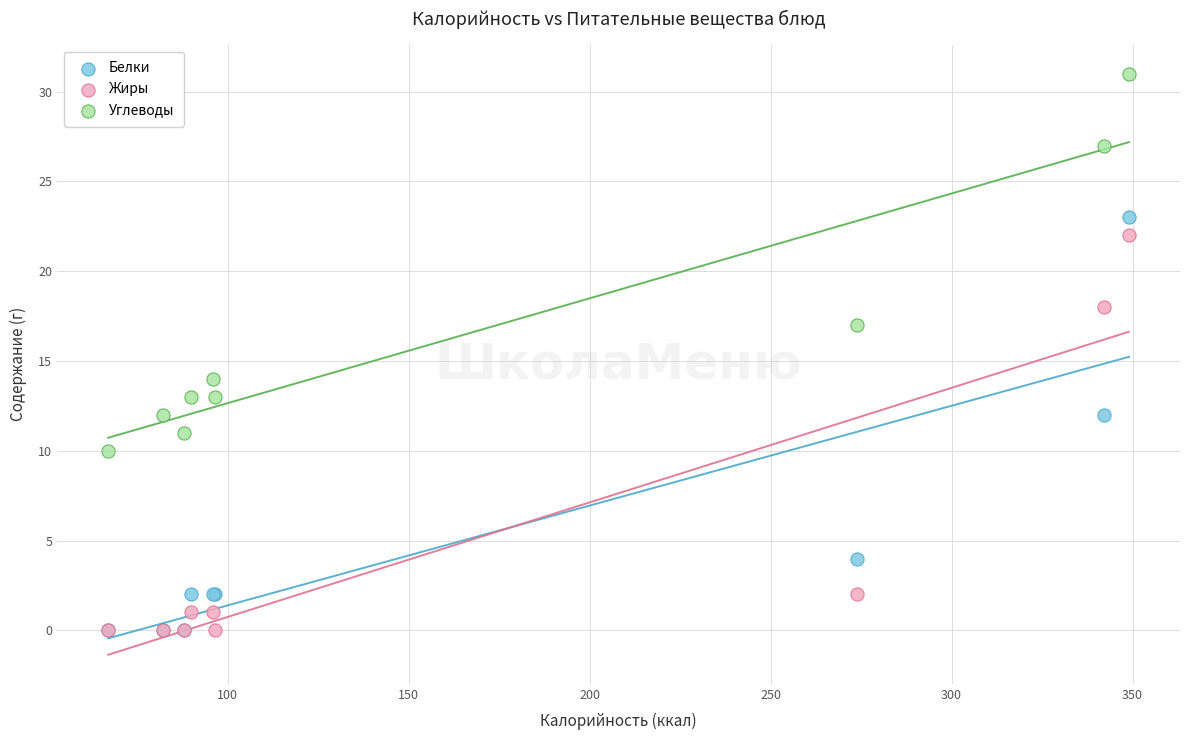

Across all series, what Y value is closest to 15?

14